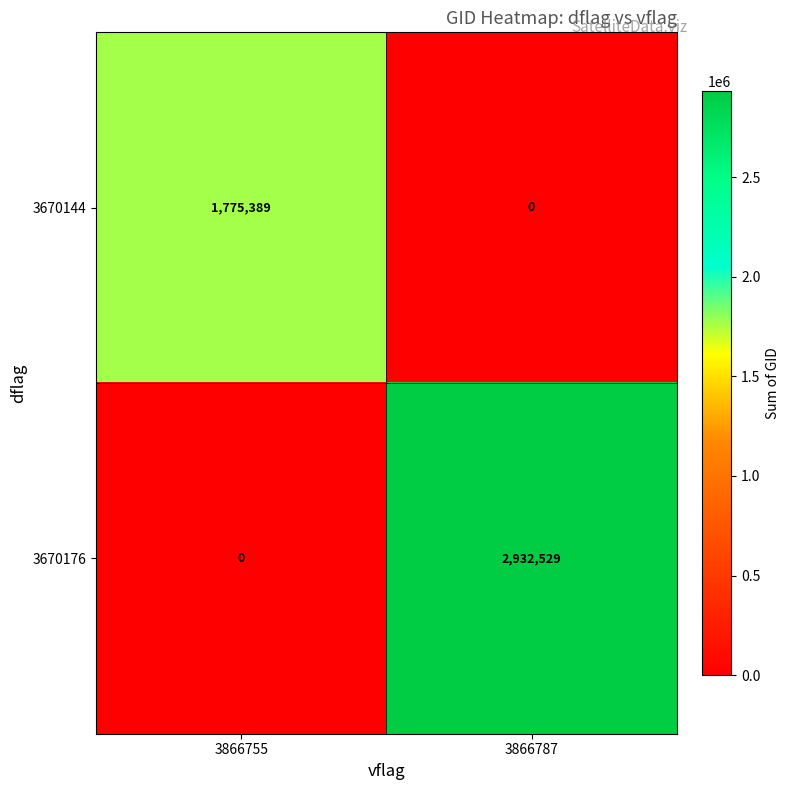

Which series changed the most between 3866755 and 3866787?

3670176